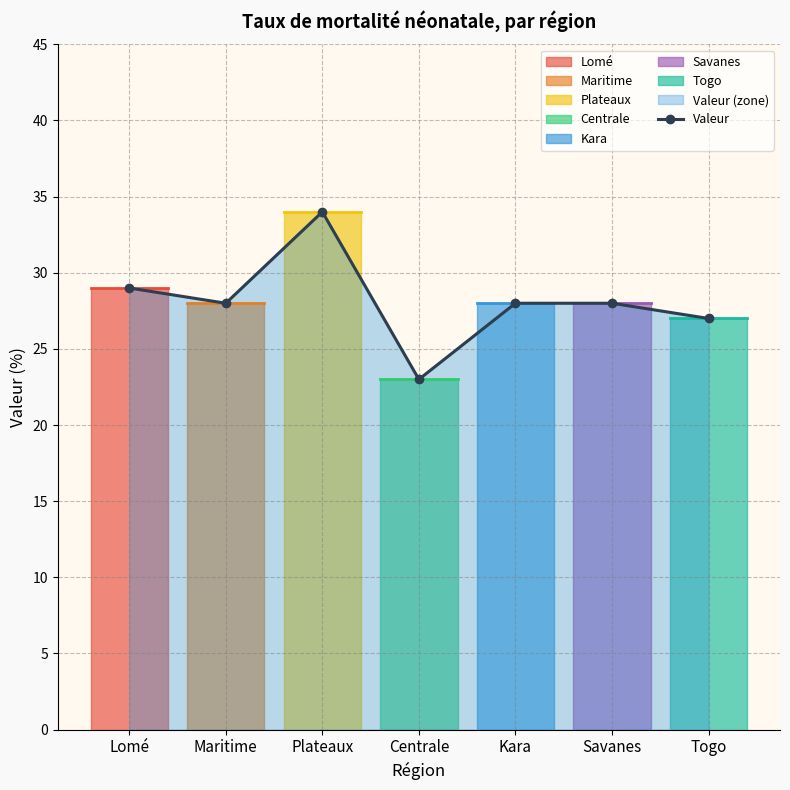

List the labels in order of value, smallest first.

Centrale, Togo, Maritime, Kara, Savanes, Lomé, Plateaux